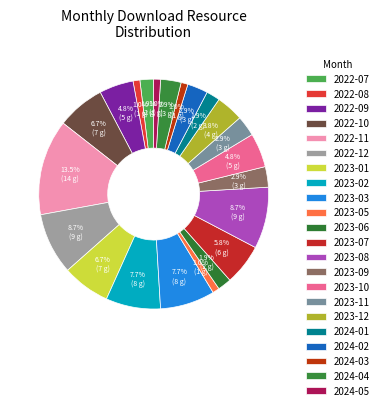

What is the smallest slice in the pie chart?

2022-08